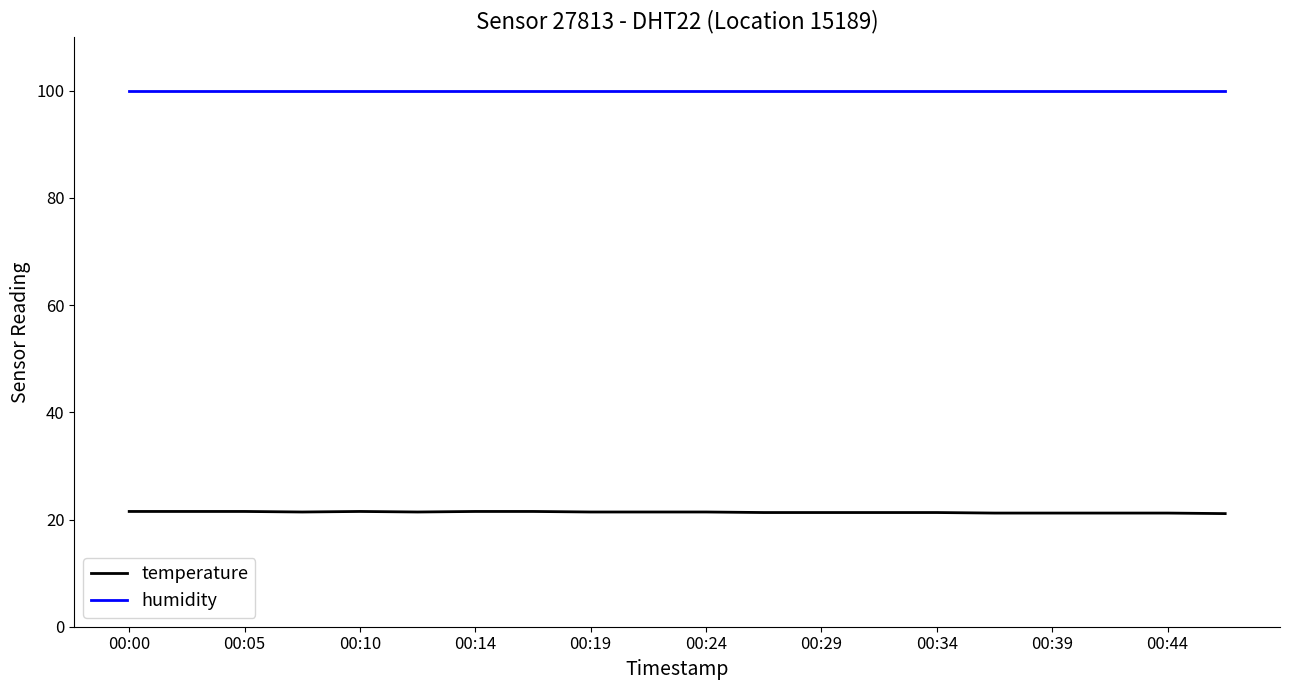

What is the maximum value for temperature?

21.5